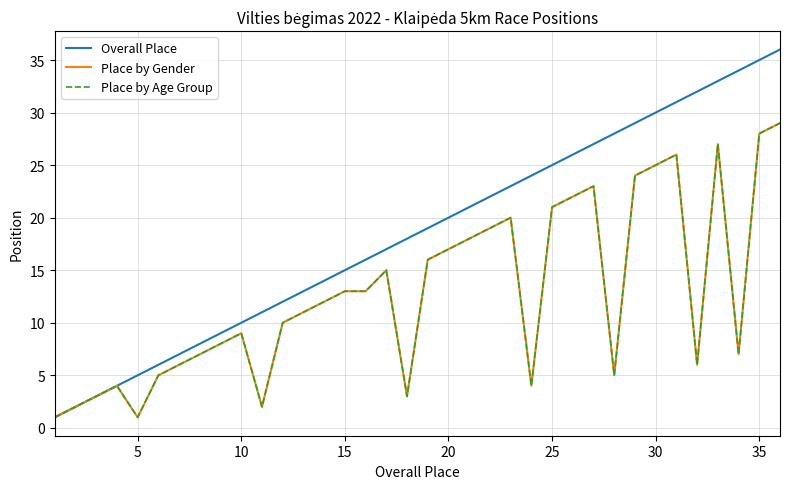

Which series has the widest spread of values?

Overall Place